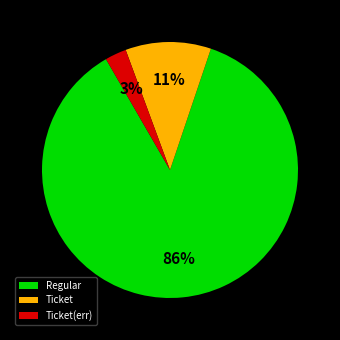

Which slice represents more than half of the pie?

Regular